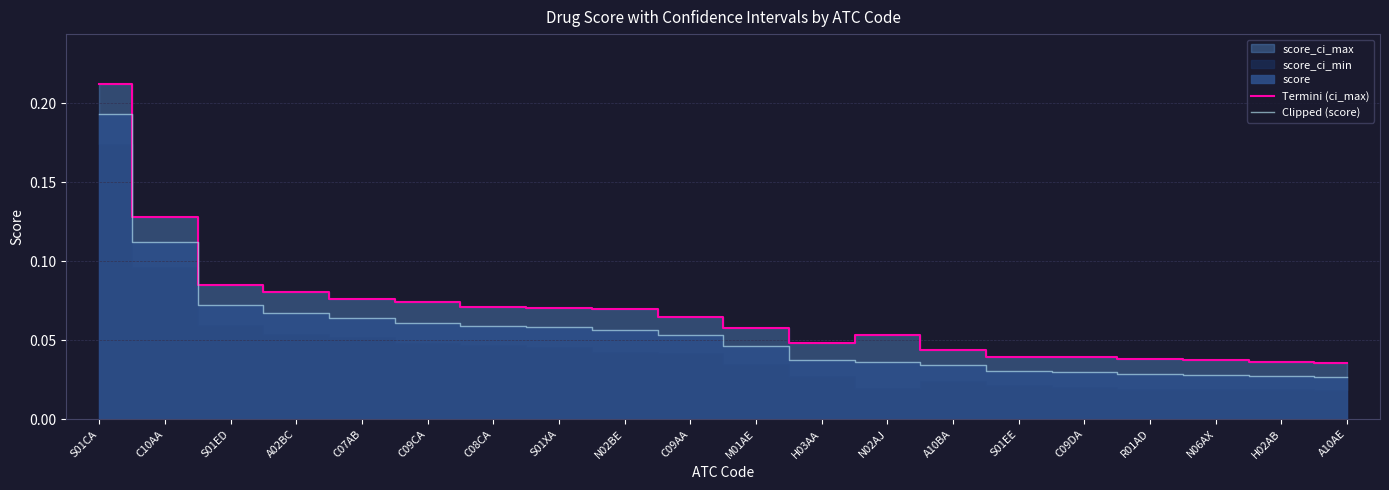

At how many categories does at least one series exceed 0?

20